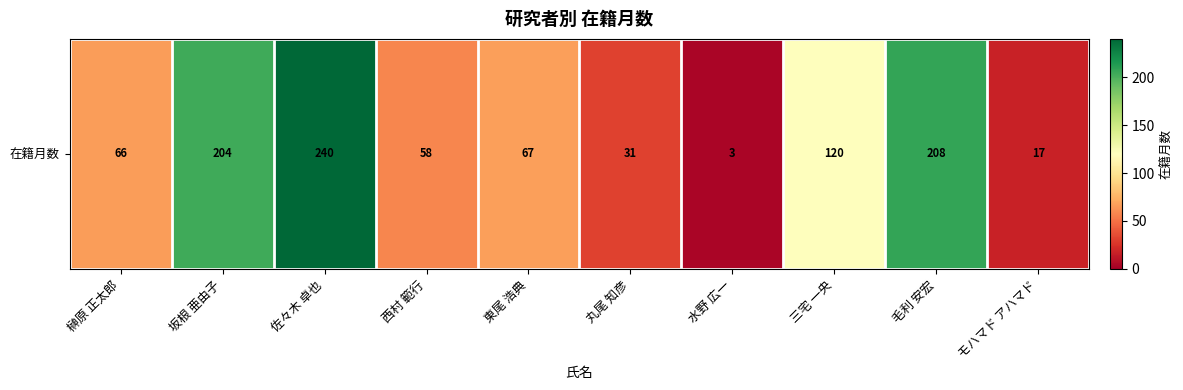

What is the difference between the second highest and minimum values?

205